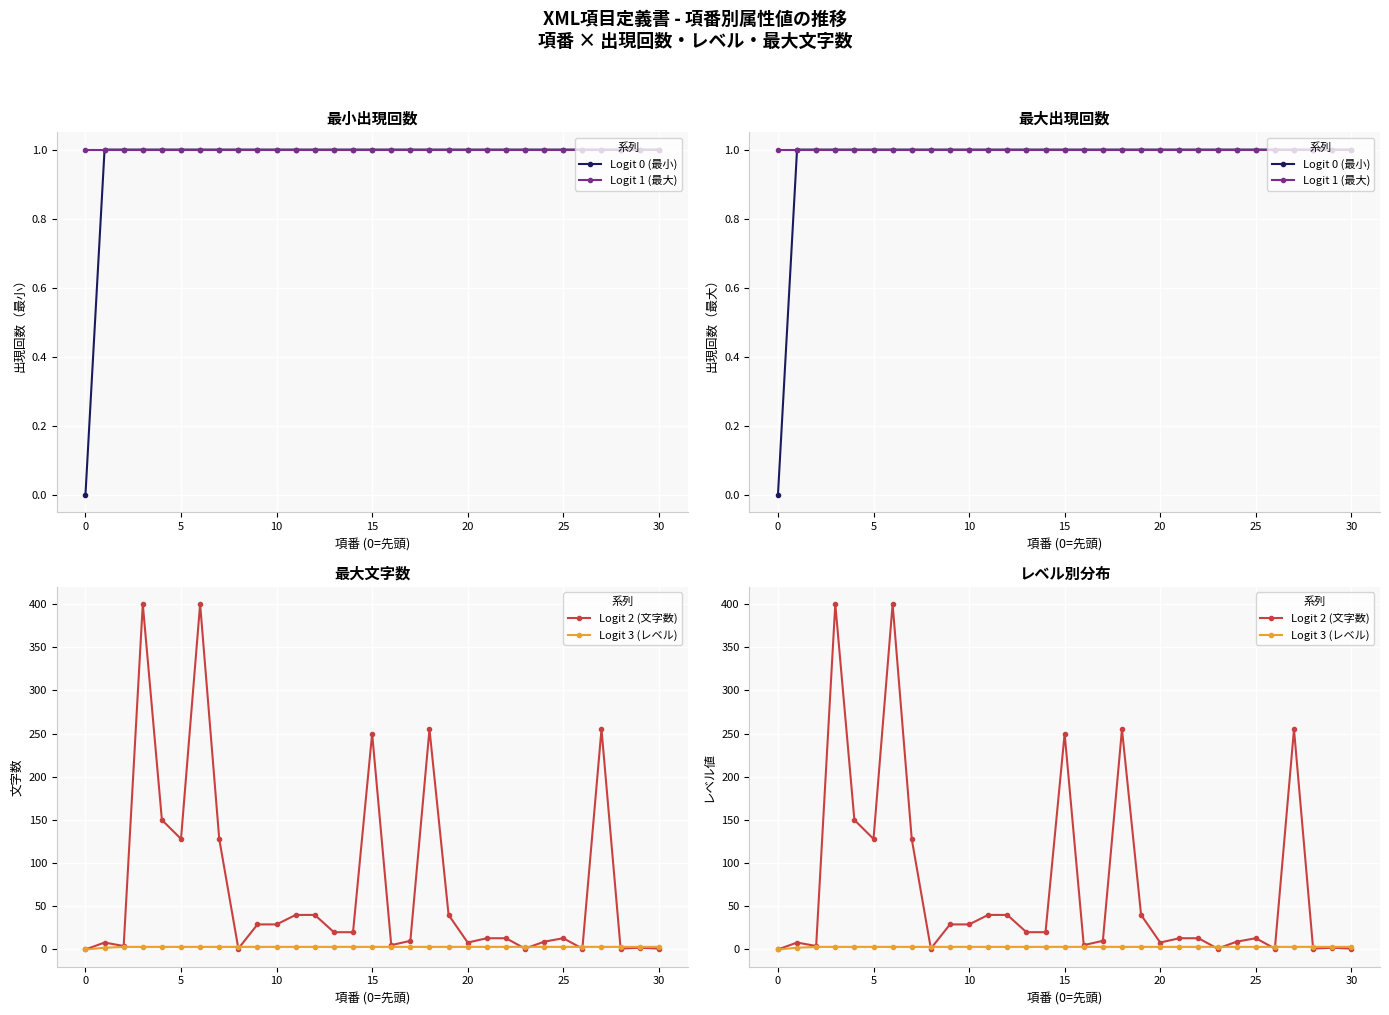

What is the average value of the Logit 2 (文字数) series?

73